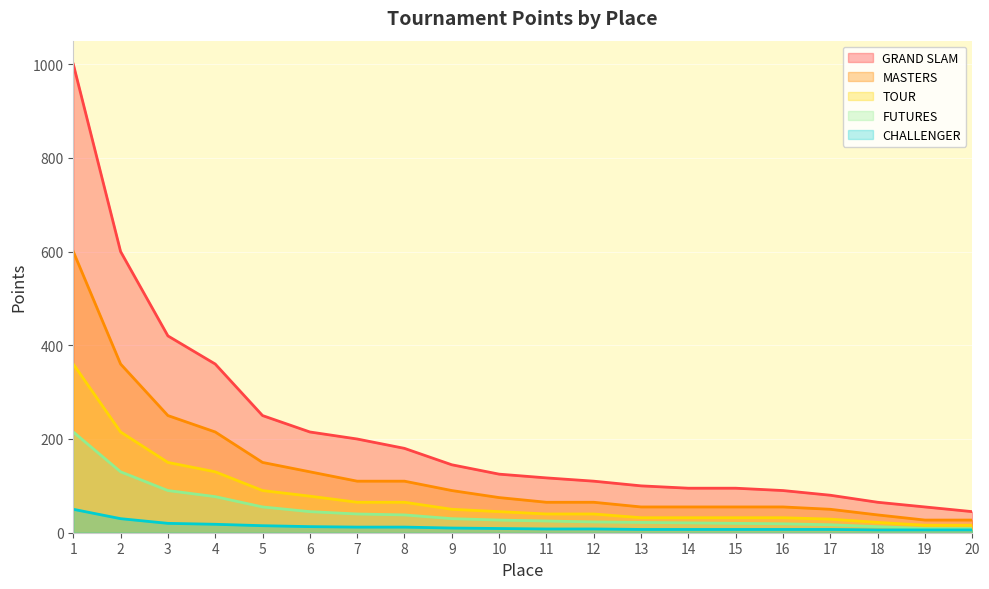

What is the highest value of the MASTERS series?

600